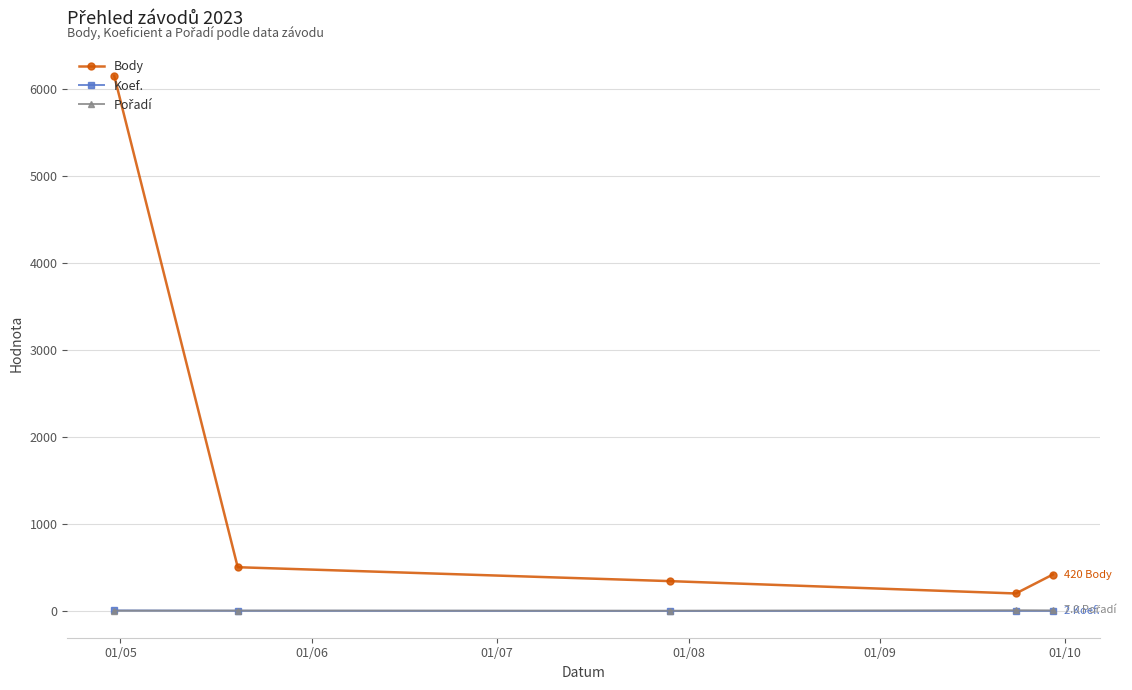

What is the greatest value displayed?

6154